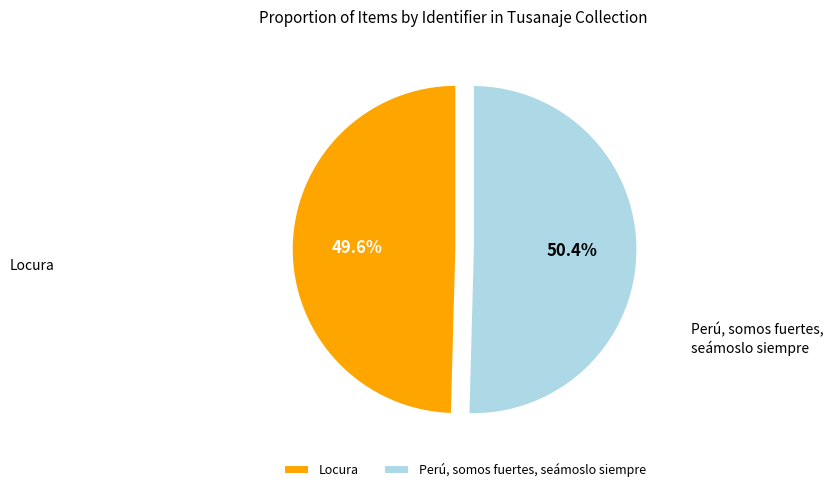

How many segments does this pie chart have?

2